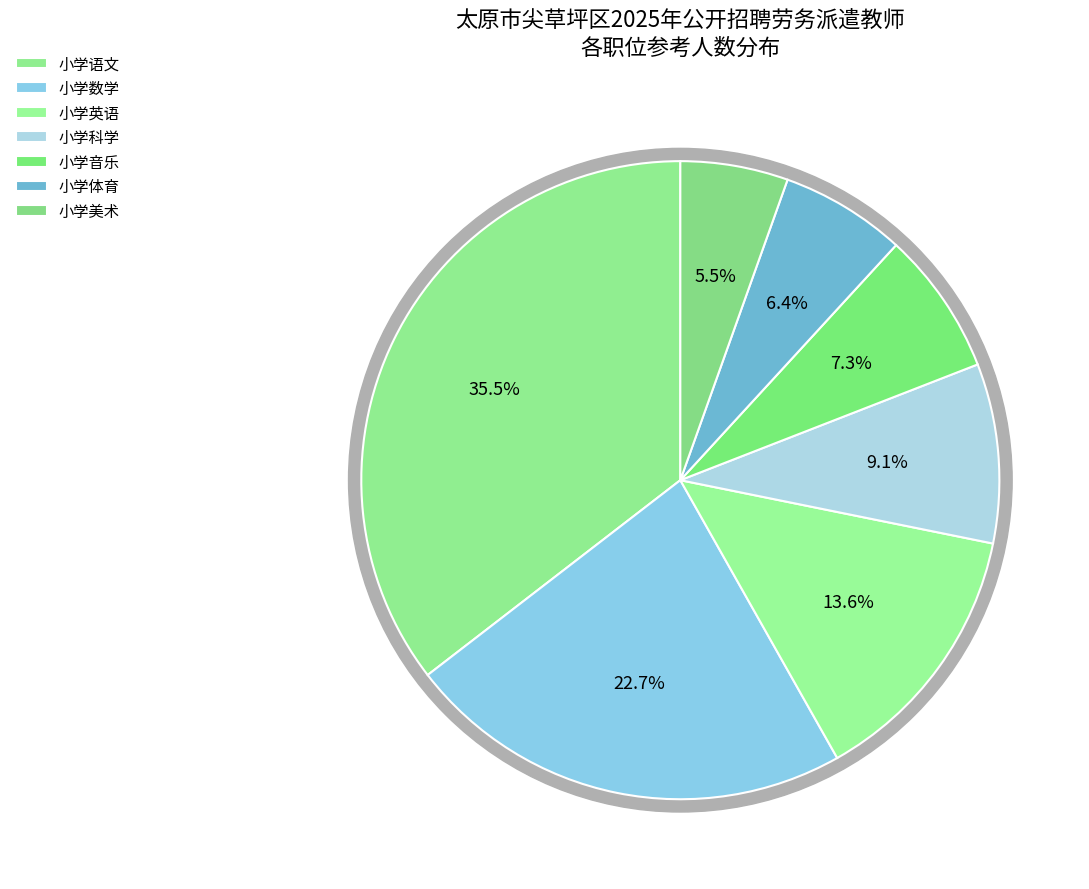

To the nearest percent, what percentage of the pie is 小学数学?

23%